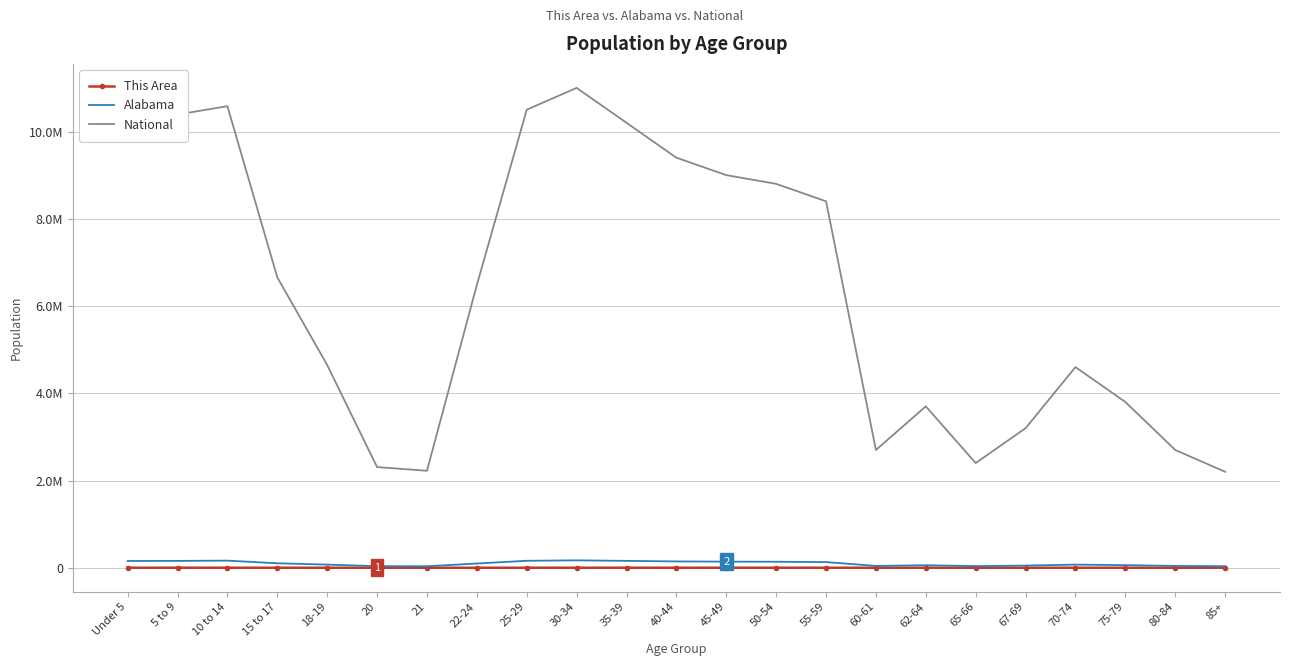

What are all the series names shown in the legend?

This Area, Alabama, National